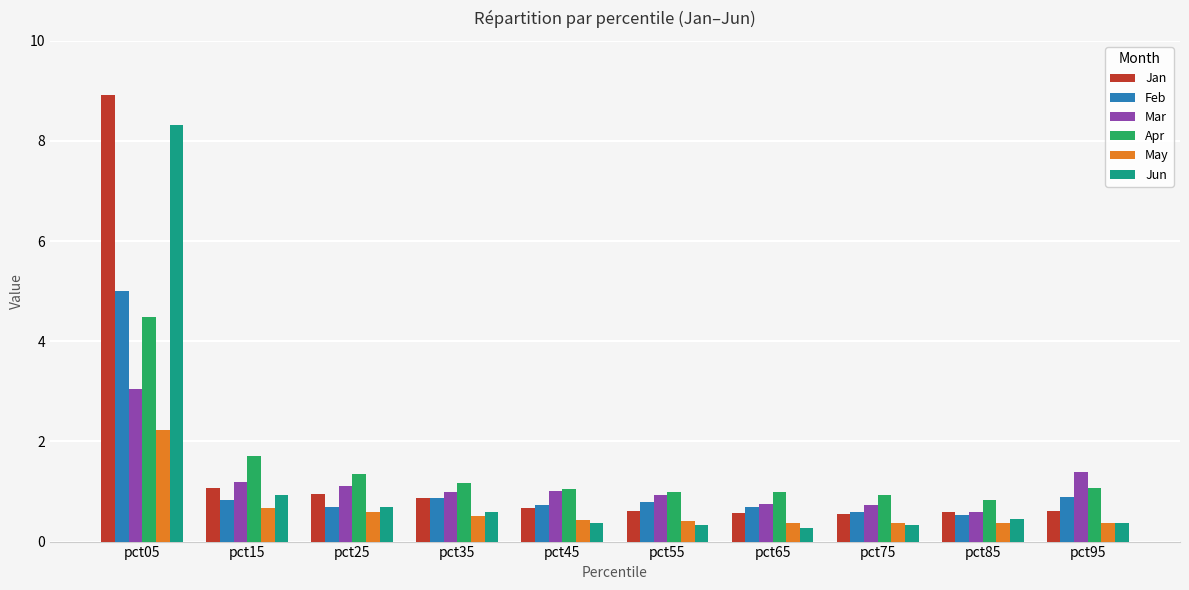

How many groups of bars are there?

10